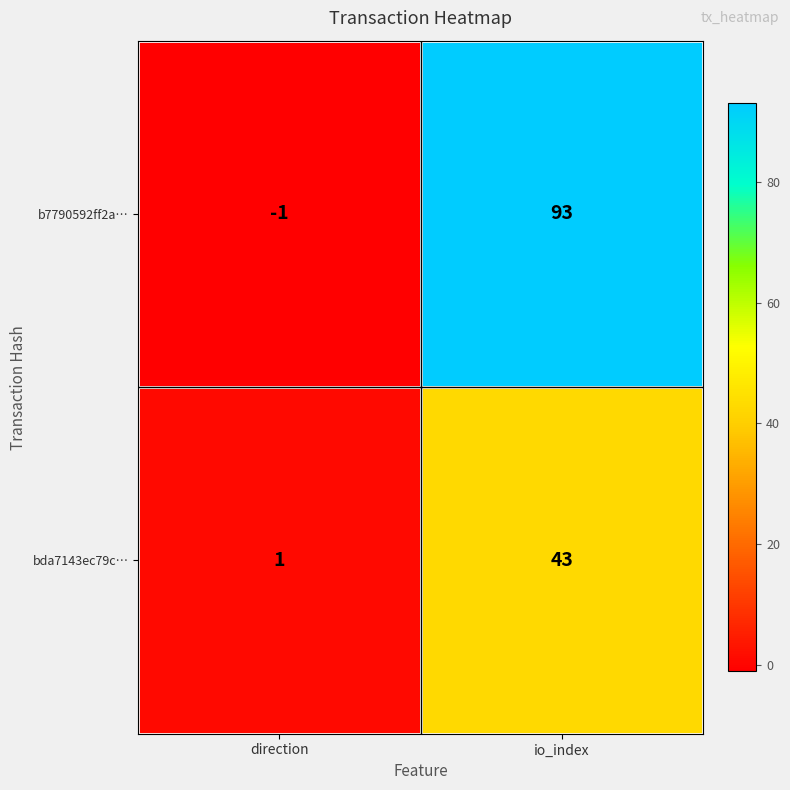

What is the difference between the bda7143ec79c… values at direction and io_index?

42